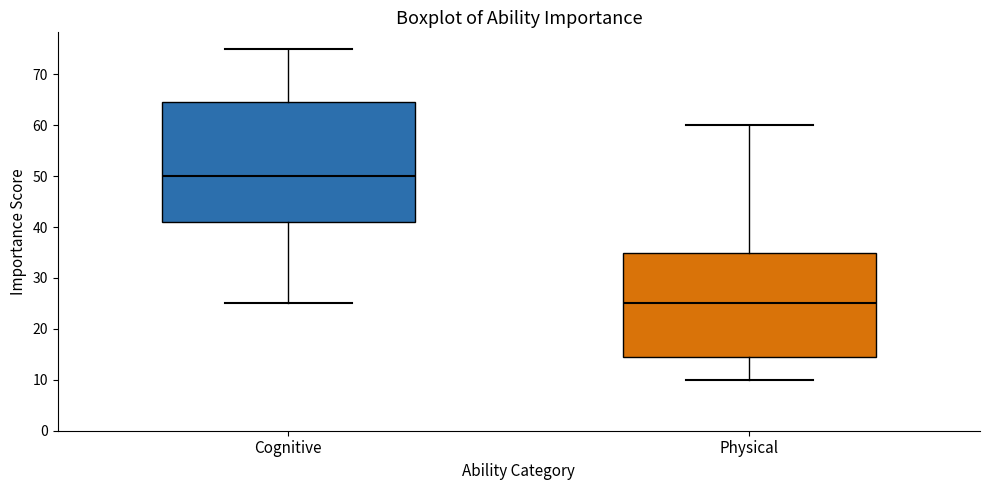

Where does the median line of the box for Physical sit on the y-axis? The values are not printed on the chart, so give them approximately, as read against the axis.

25